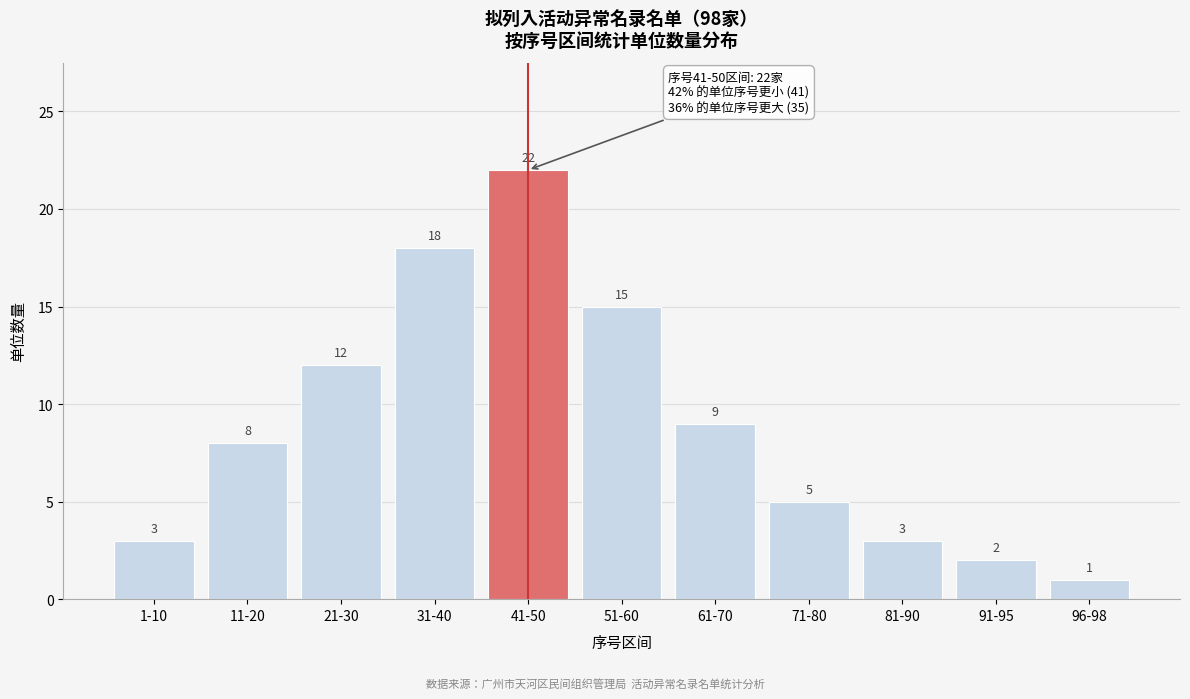

Reading left to right, list all the values displayed in this chart.

1-10=3	11-20=8	21-30=12	31-40=18	41-50=22	51-60=15	61-70=9	71-80=5	81-90=3	91-95=2	96-98=1